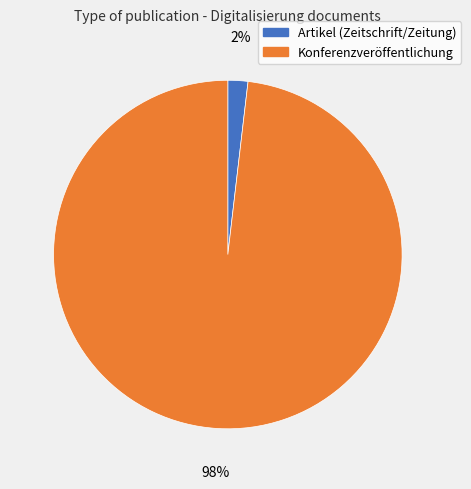

Is there any slice that represents more than half of the pie?

Yes